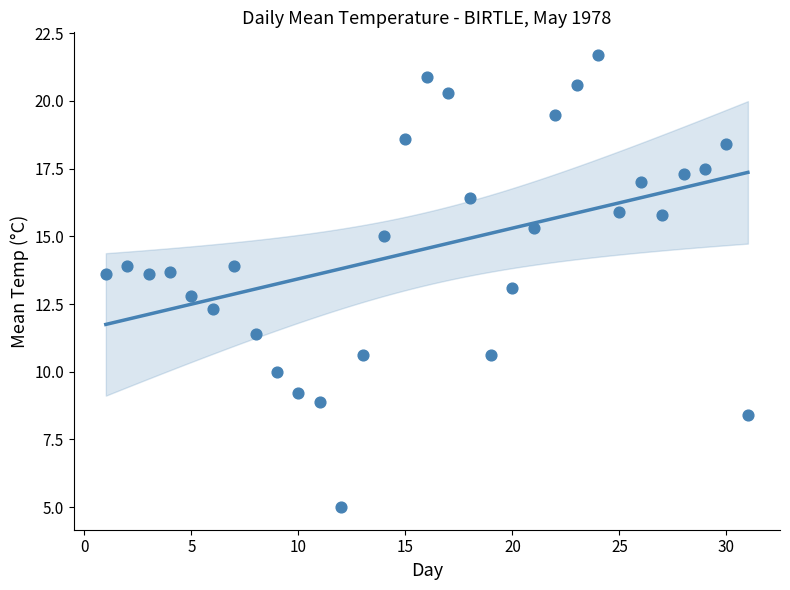

What is the range of Y values (max minus min)?

16.7